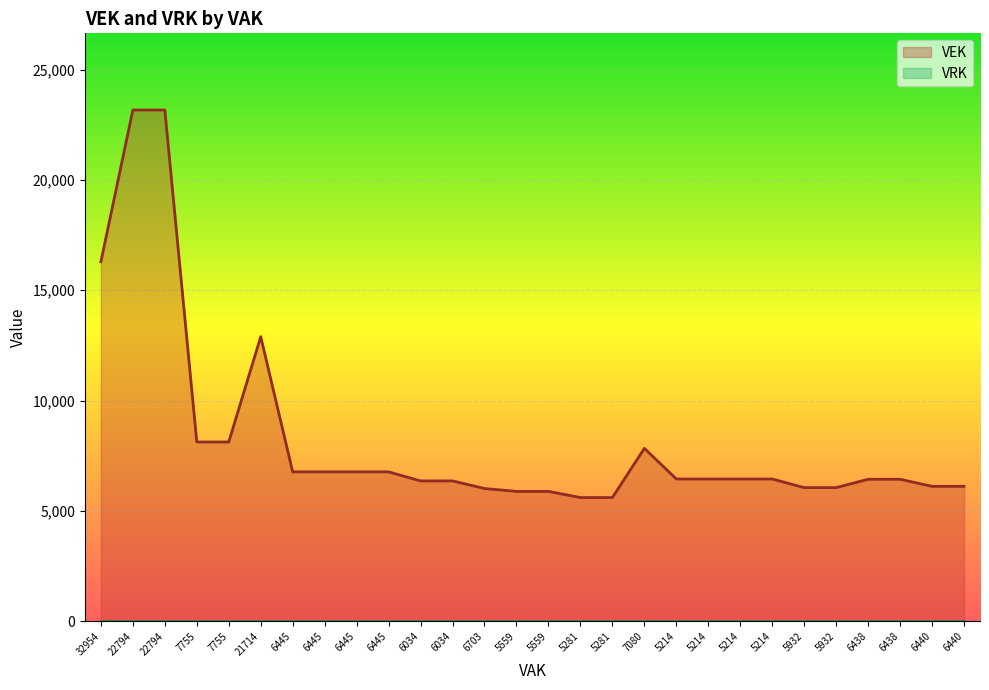

What is the sum of all values?

231487